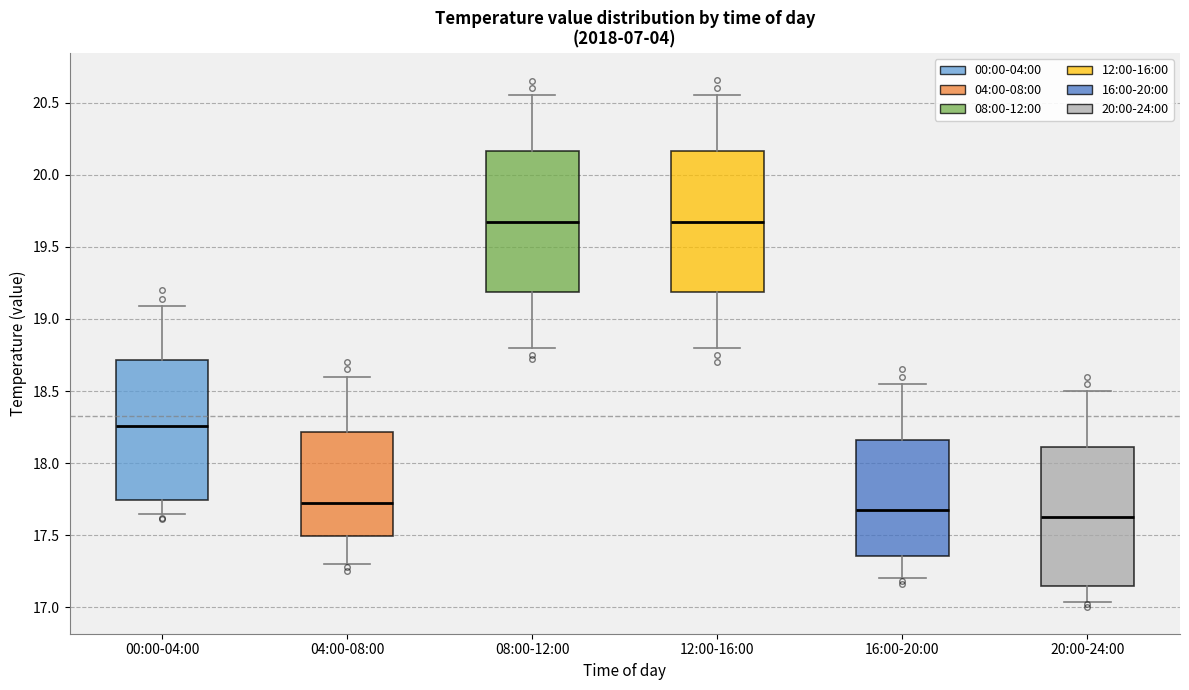

Reading left to right, read every box against the y-axis: the position of its median line, the range the box covers, and the ends of its whiskers. The values are not printed on the chart, so give them approximately, as read against the axis.

00:00-04:00: median 18.25, box 17.75 to 18.70, whiskers 17.65 to 19.10
04:00-08:00: median 17.75, box 17.50 to 18.20, whiskers 17.30 to 18.60
08:00-12:00: median 19.70, box 19.20 to 20.15, whiskers 18.80 to 20.55
12:00-16:00: median 19.70, box 19.20 to 20.15, whiskers 18.80 to 20.55
16:00-20:00: median 17.70, box 17.35 to 18.15, whiskers 17.20 to 18.55
20:00-24:00: median 17.65, box 17.15 to 18.10, whiskers 17.05 to 18.50